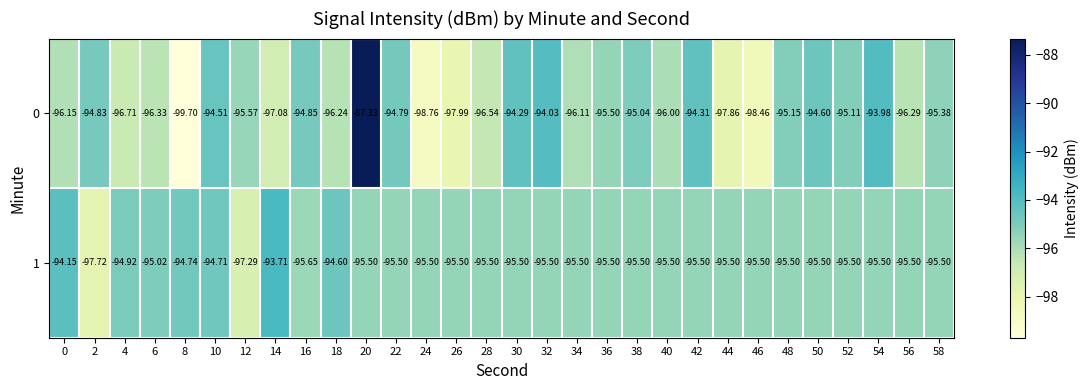

Is the value of 0 at 0 greater than the value of 1 at 12?

Yes